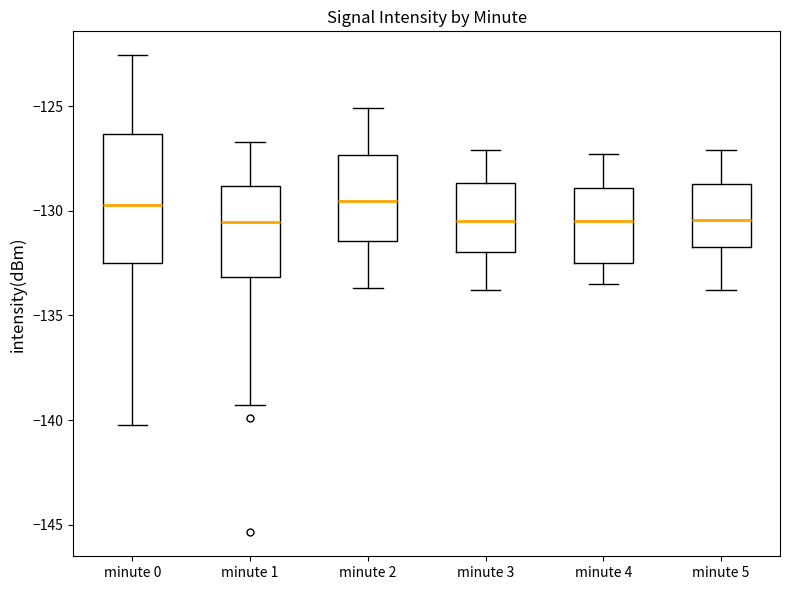

Reading left to right, transcribe this box plot: for each box, give where its median line is, the range the box spans, and where its two whiskers end, as read against the y-axis. The values are not printed on the chart, so give them approximately, as read against the axis.

minute 0: median -129.5, box -132.5 to -126.5, whiskers -140.0 to -122.5
minute 1: median -130.5, box -133.0 to -129.0, whiskers -139.5 to -126.5
minute 2: median -129.5, box -131.5 to -127.5, whiskers -133.5 to -125.0
minute 3: median -130.5, box -132.0 to -128.5, whiskers -134.0 to -127.0
minute 4: median -130.5, box -132.5 to -129.0, whiskers -133.5 to -127.5
minute 5: median -130.5, box -131.5 to -128.5, whiskers -134.0 to -127.0